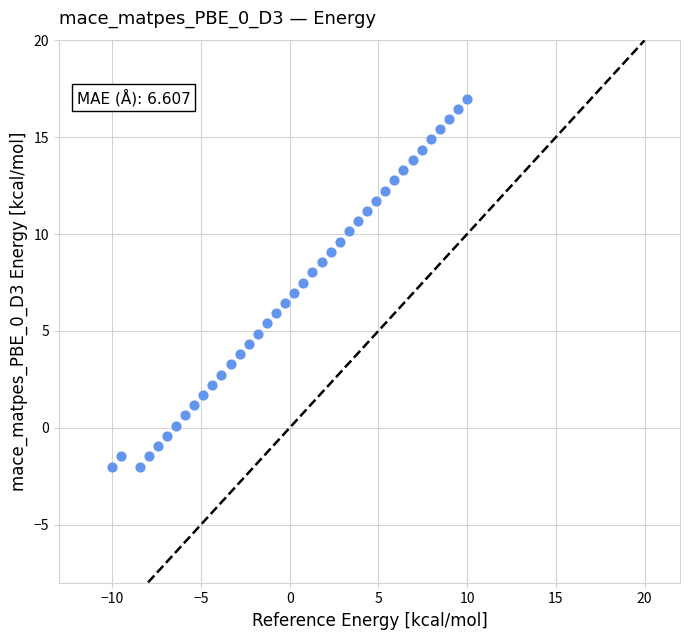

What is the range of Y values (max minus min)?

19.0